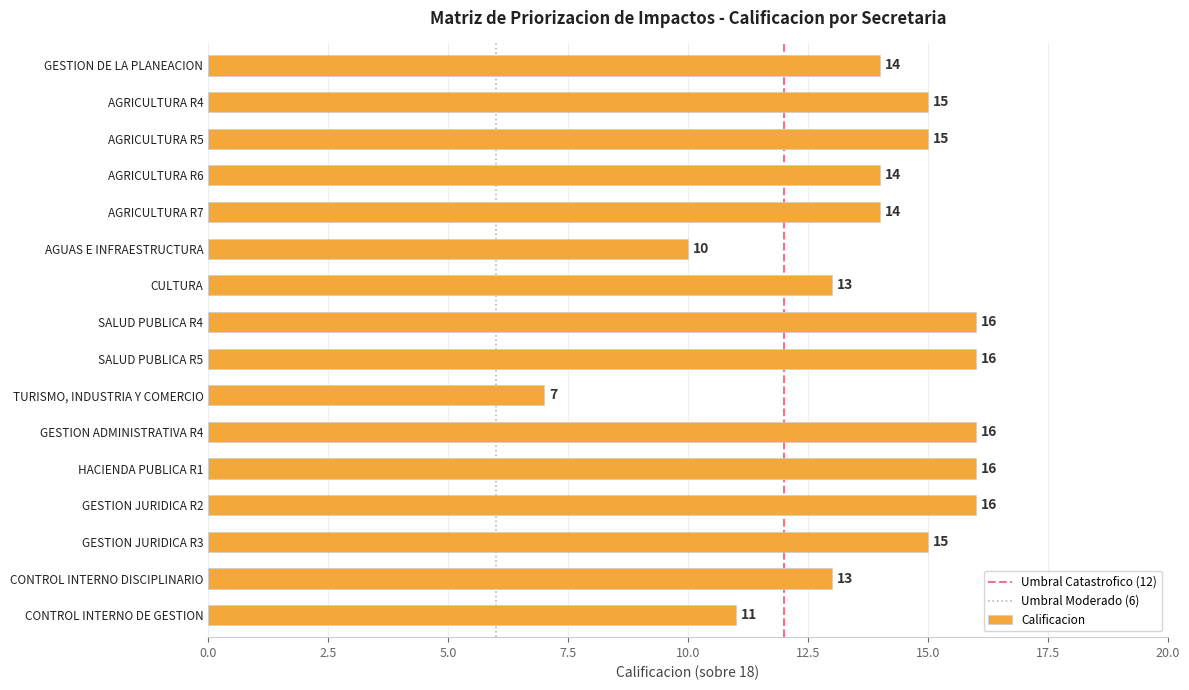

Reading top to bottom, list all the values displayed in this chart.

GESTION DE LA PLANEACION=14	AGRICULTURA R4=15	AGRICULTURA R5=15	AGRICULTURA R6=14	AGRICULTURA R7=14	AGUAS E INFRAESTRUCTURA=10	CULTURA=13	SALUD PUBLICA R4=16	SALUD PUBLICA R5=16	TURISMO, INDUSTRIA Y COMERCIO=7	GESTION ADMINISTRATIVA R4=16	HACIENDA PUBLICA R1=16	GESTION JURIDICA R2=16	GESTION JURIDICA R3=15	CONTROL INTERNO DISCIPLINARIO=13	CONTROL INTERNO DE GESTION=11